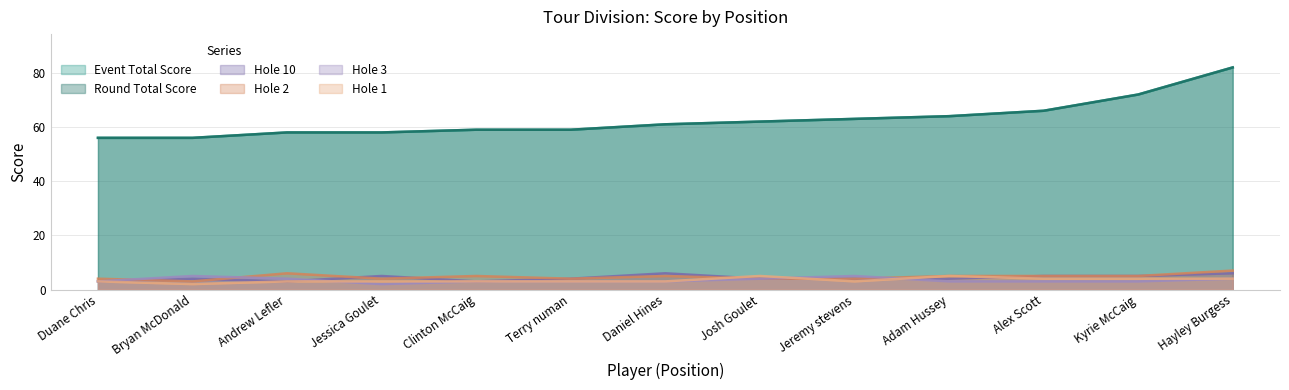

What is the difference between the maximum and minimum values in the hole_10 series?

3